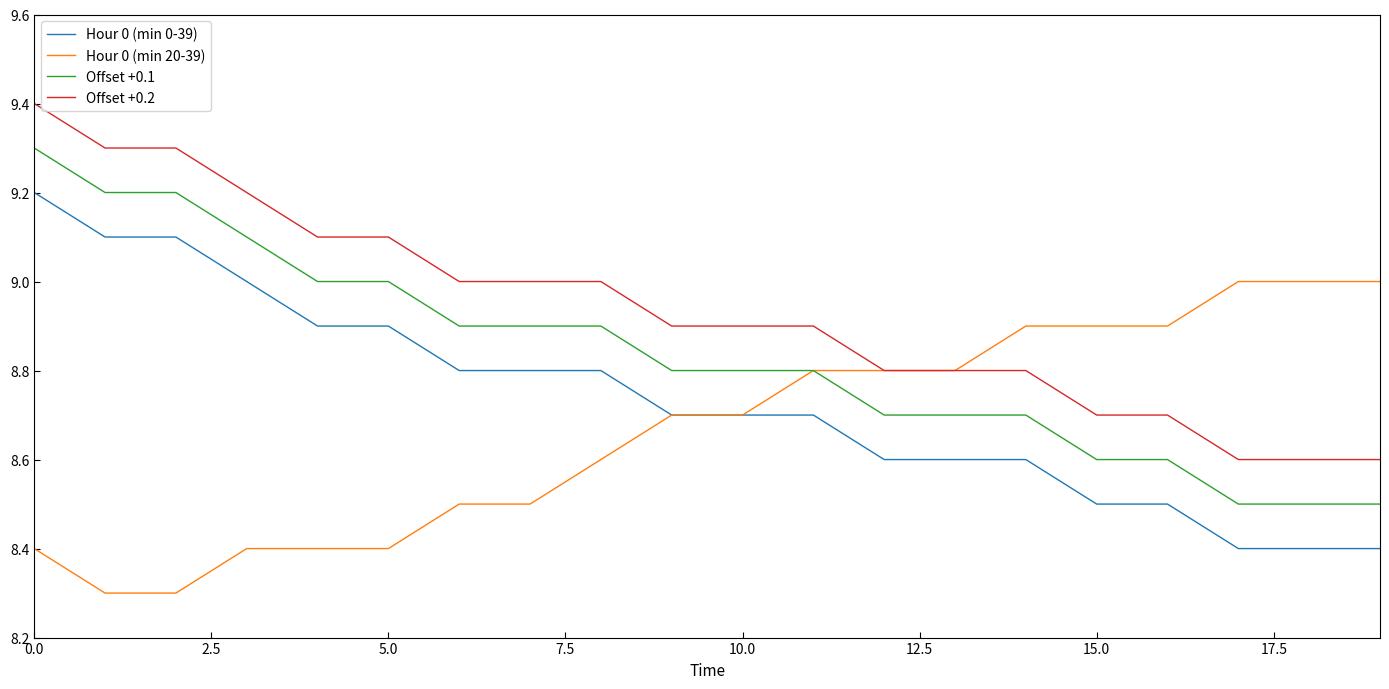

What is the minimum value shown in the chart?

8.3